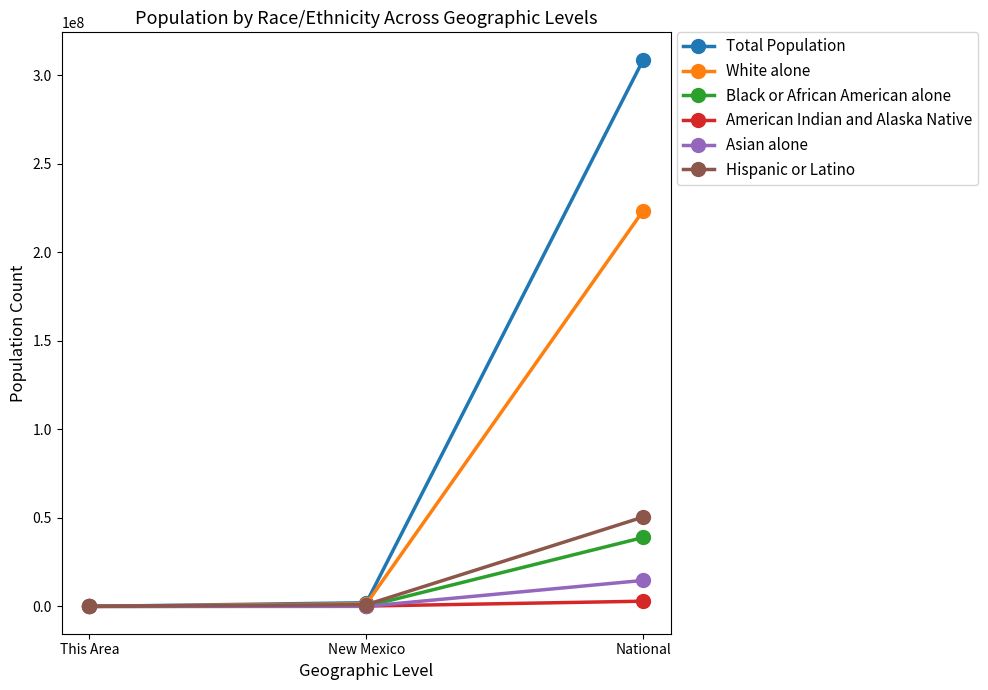

The value of White alone at National is 223553265. True or false?

True